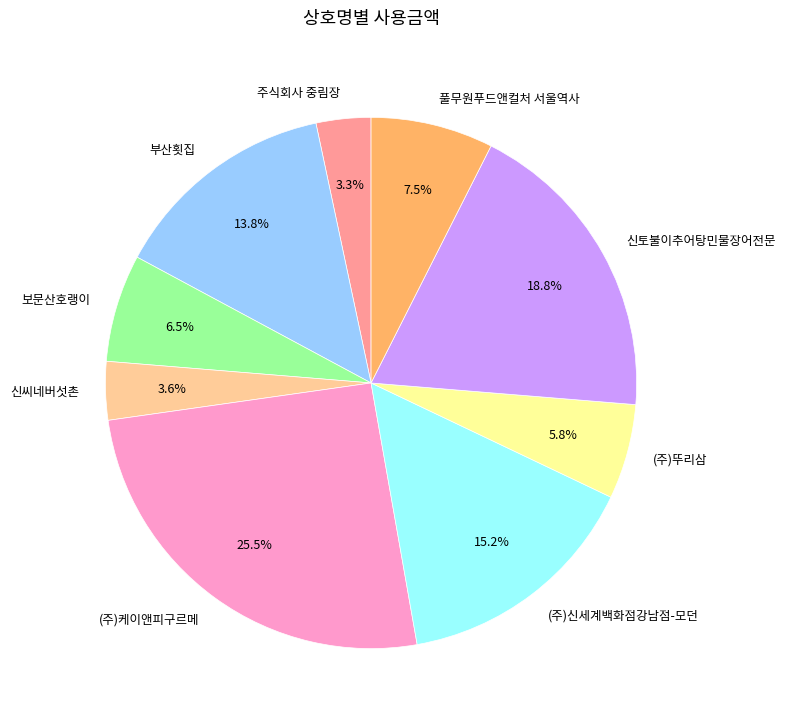

Does 신씨네버섯촌 represent more than half of the total?

No